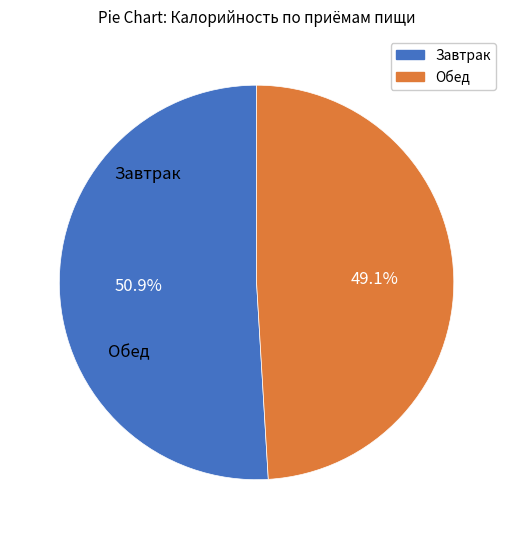

Combined, what portion of the pie is Завтрак and Обед?

100.0%